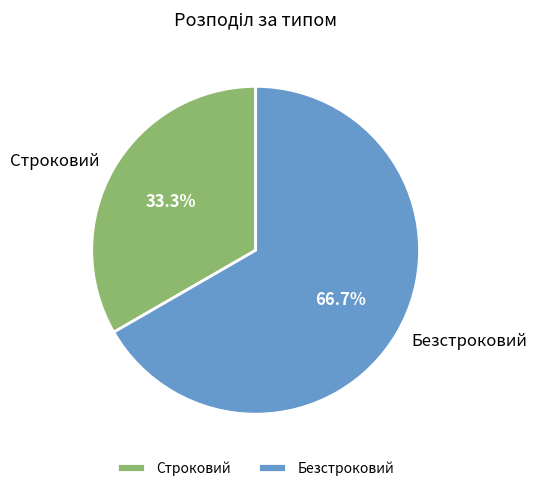

Does Безстроковий represent more than half of the total?

Yes